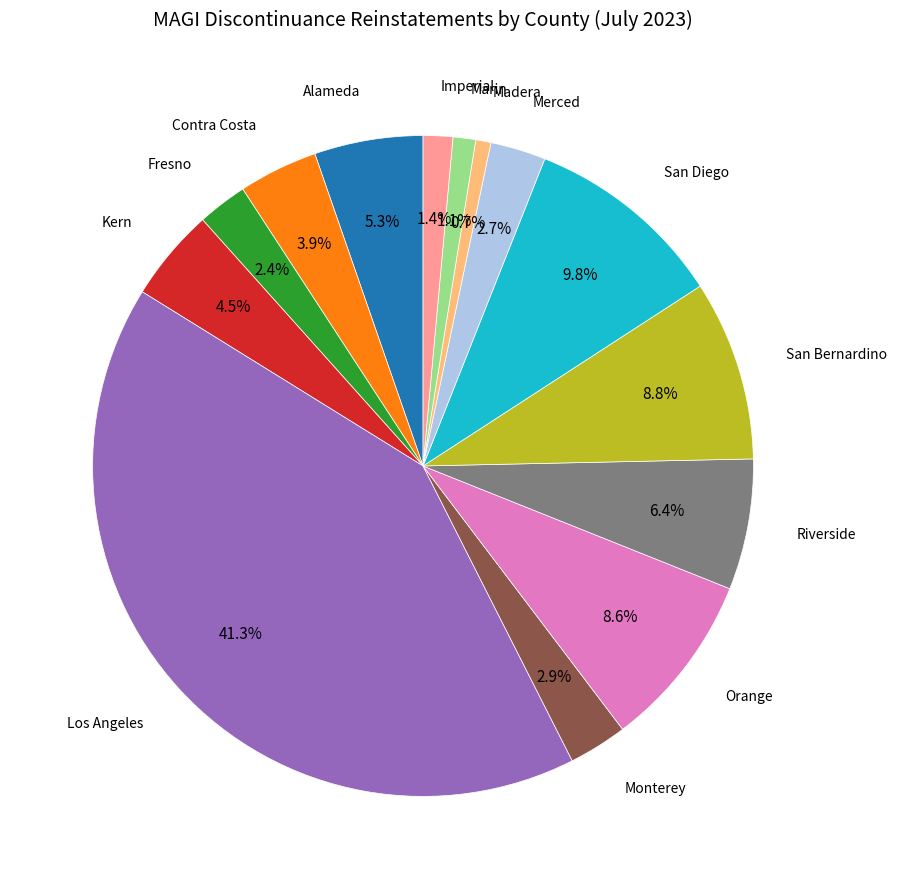

Is there any slice that represents more than half of the pie?

No